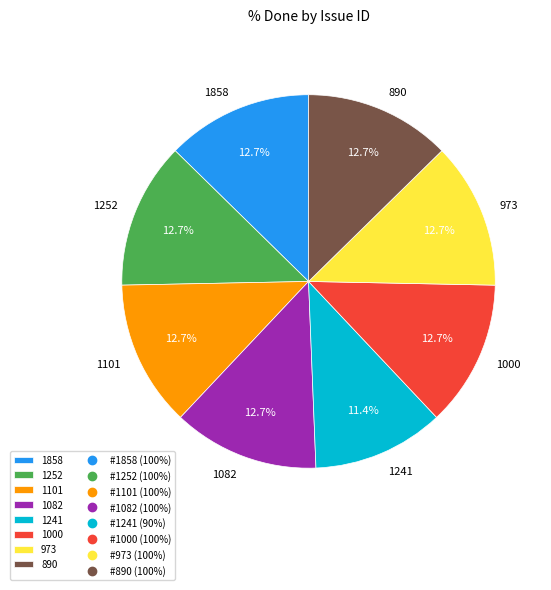

Which slice is the smallest?

1241